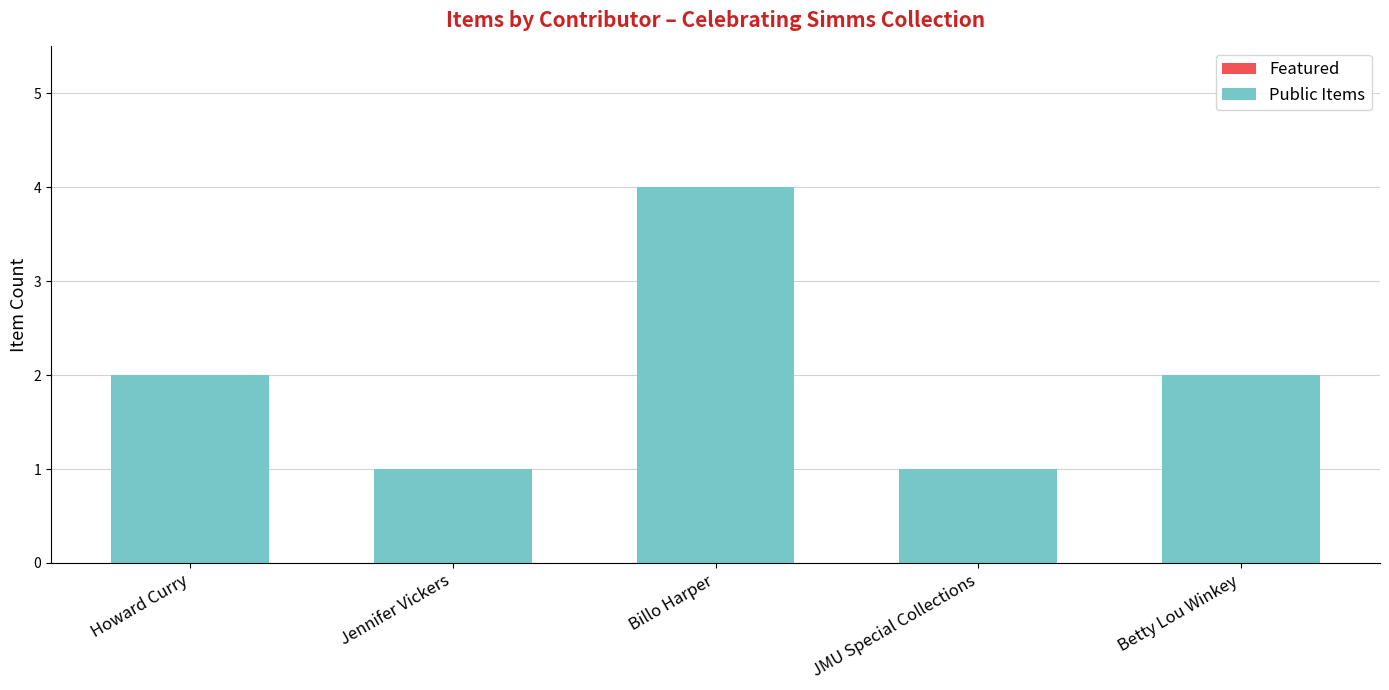

Which has a higher value, Betty Lou Winkey or JMU Special Collections?

Betty Lou Winkey